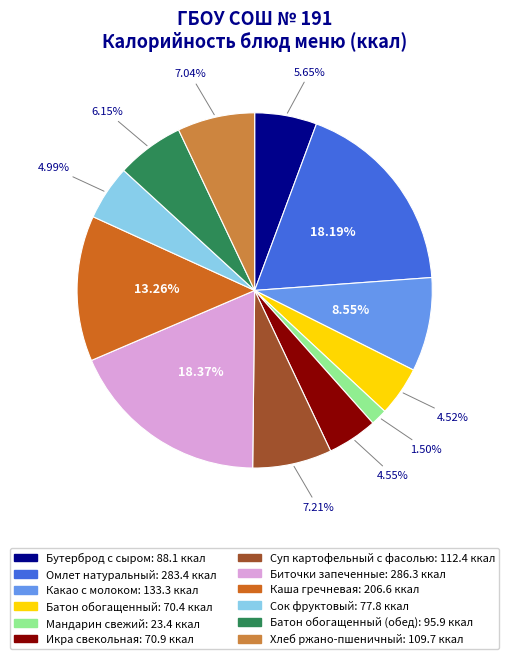

Is there any slice that represents more than half of the pie?

No